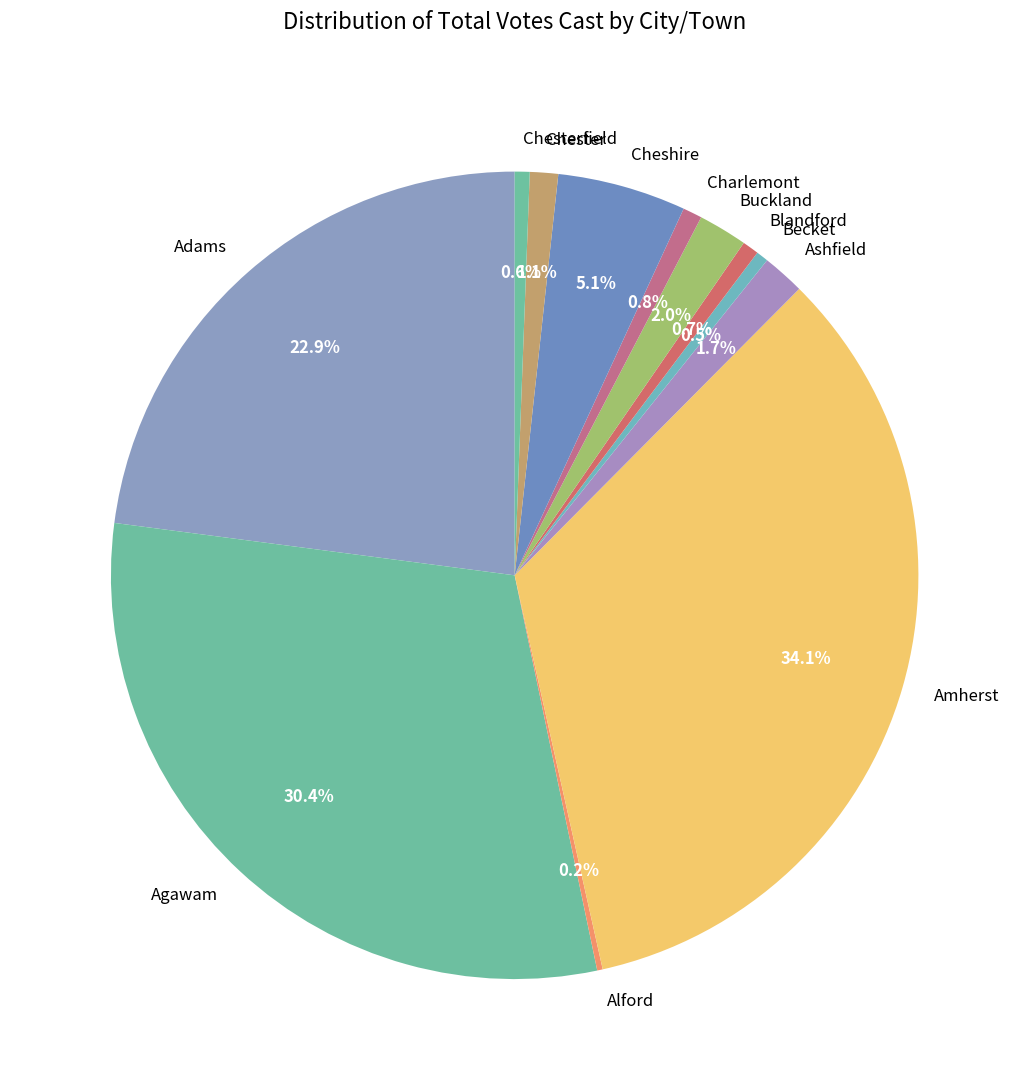

Does any single category account for the majority?

No